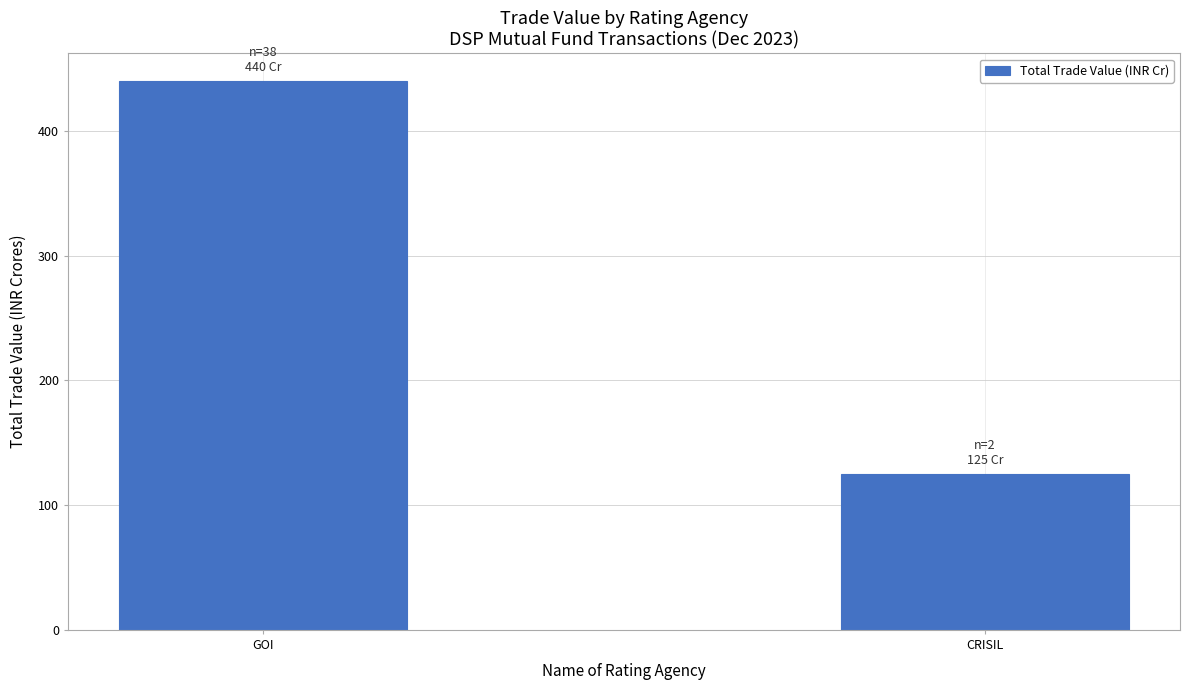

Rank the categories by value from lowest to highest.

CRISIL, GOI